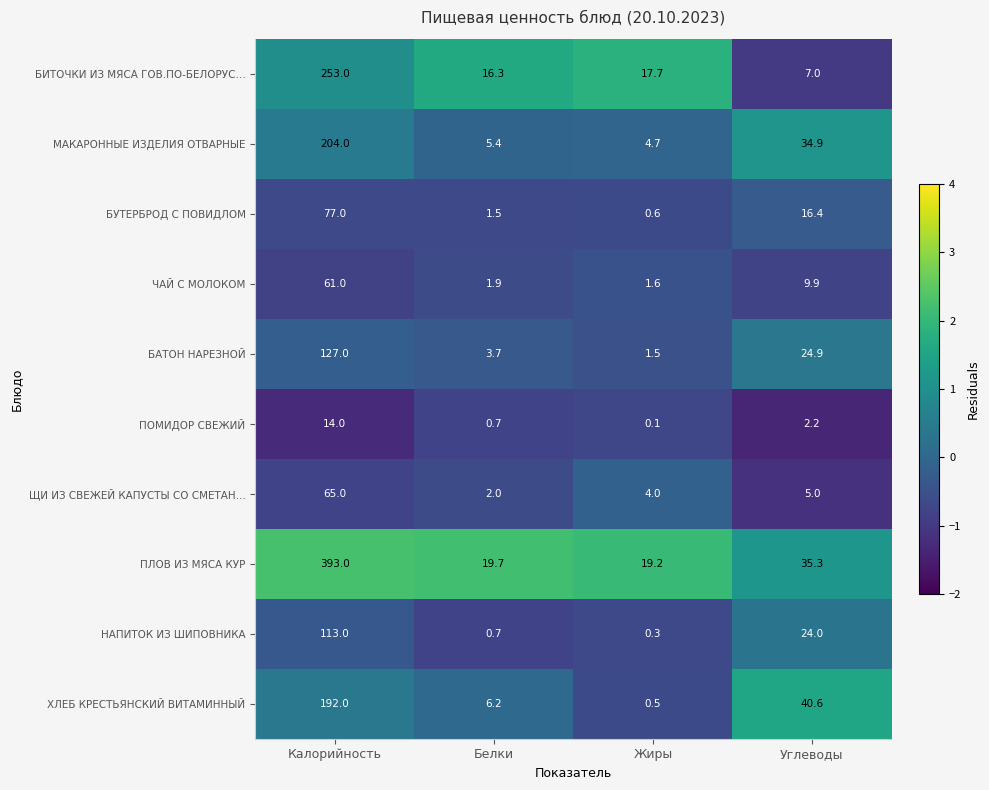

At which category is the sum across all series the highest?

Калорийность